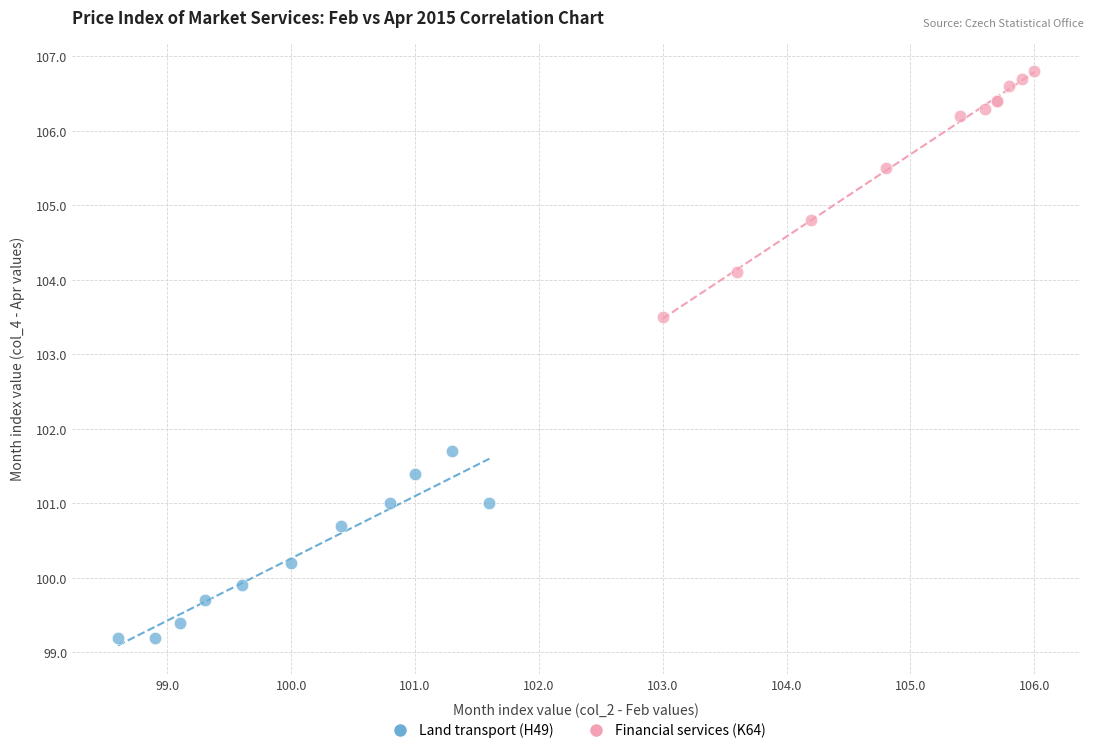

Which series reaches the minimum Y coordinate?

Land transport (H49)